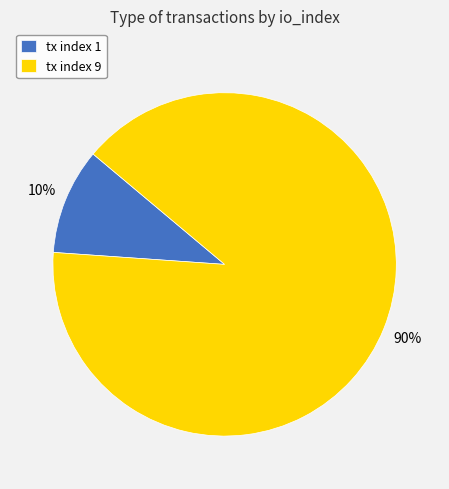

How many slices are in this pie chart?

2